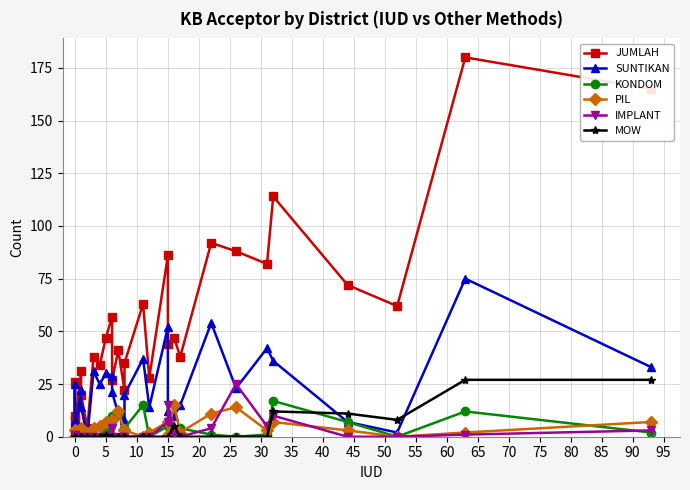

How many data points in KONDOM are less than 1?

13